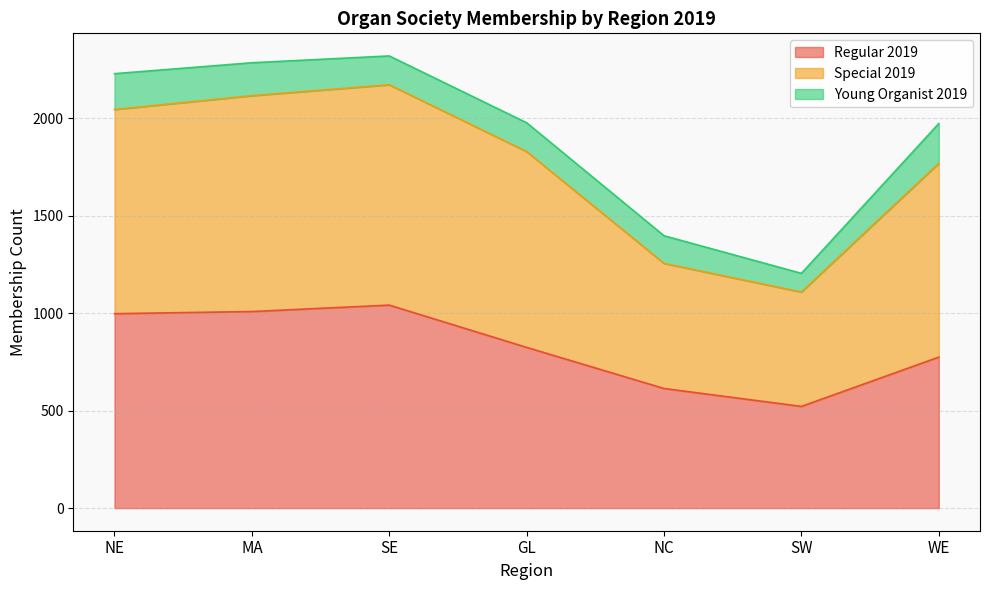

How many lines are shown in the chart?

3